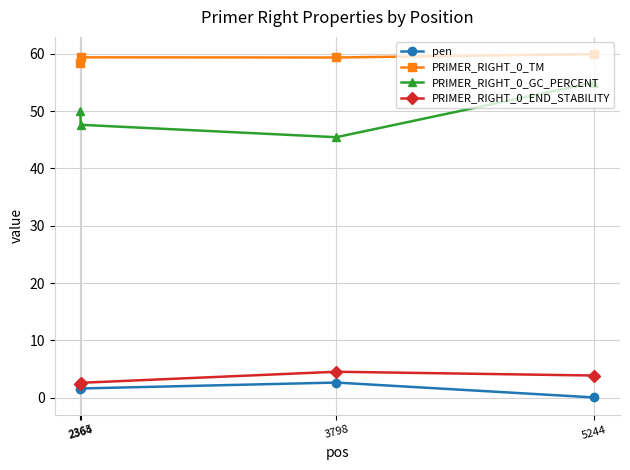

At which label does pen reach its minimum?

5244